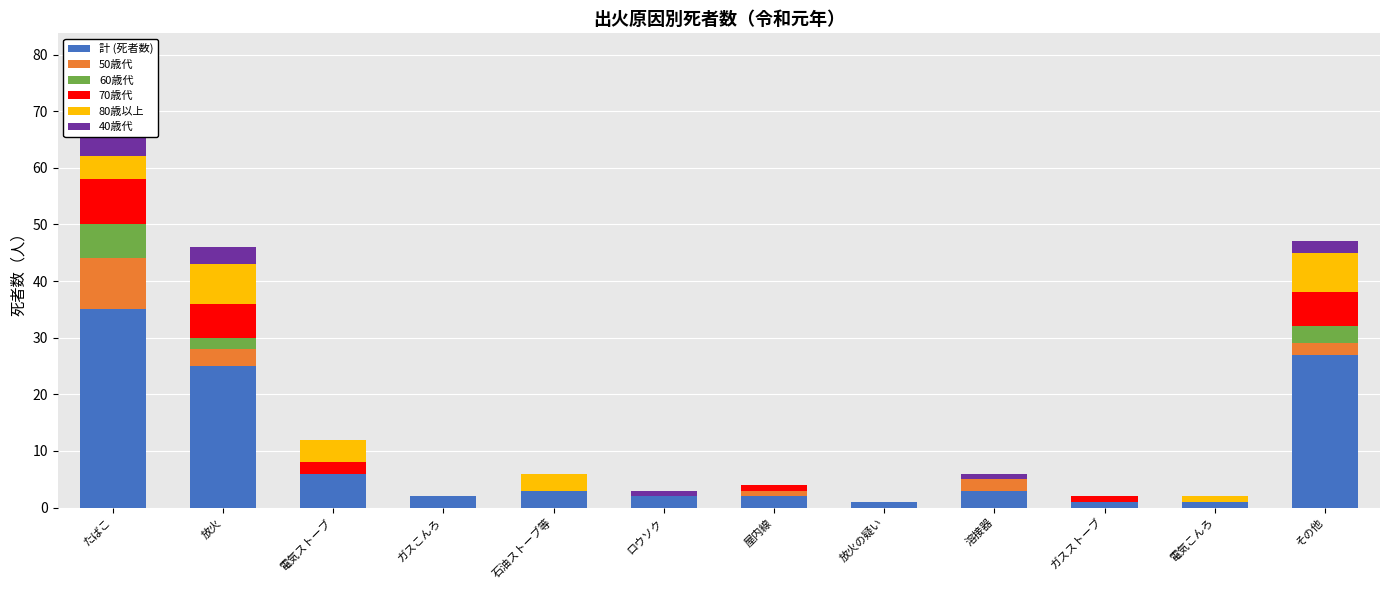

Rank the series by their maximum value, from lowest to highest.

40歳代, 60歳代, 80歳以上, 70歳代, 50歳代, 計 (死者数)